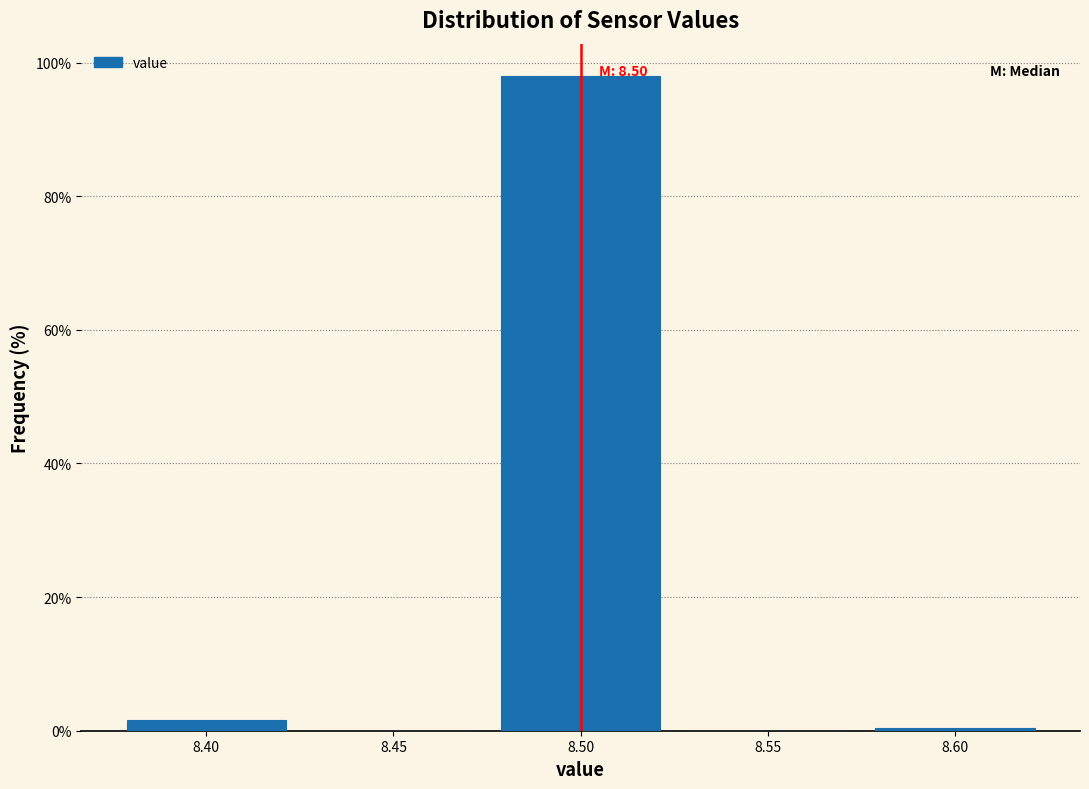

Over which range of the x-axis is the bar tallest?

8.475 to 8.525